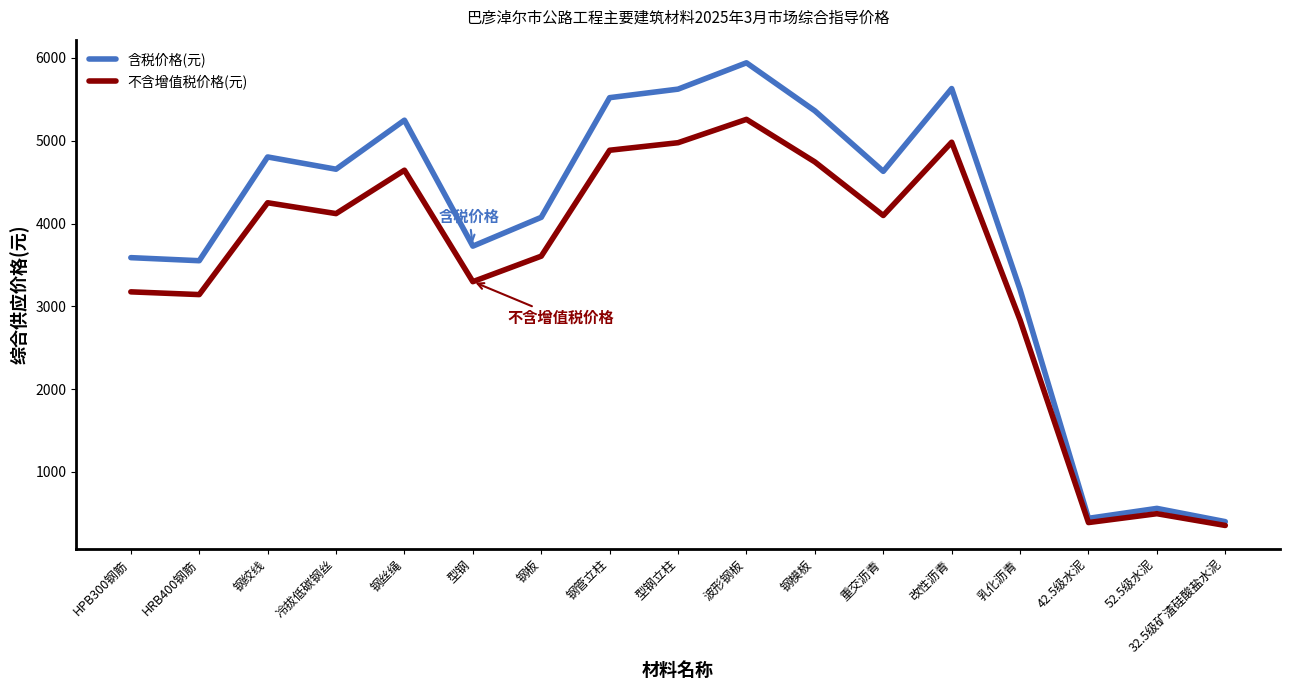

What position from the right is 钢丝绳?

13